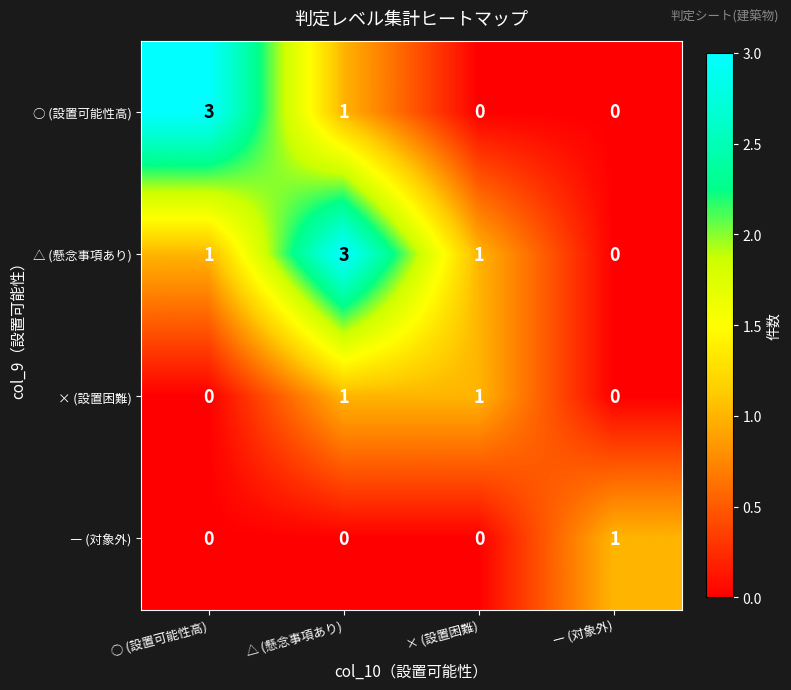

Rank the series by their average value, from lowest to highest.

― (対象外), × (設置困難), ○ (設置可能性高), △ (懸念事項あり)